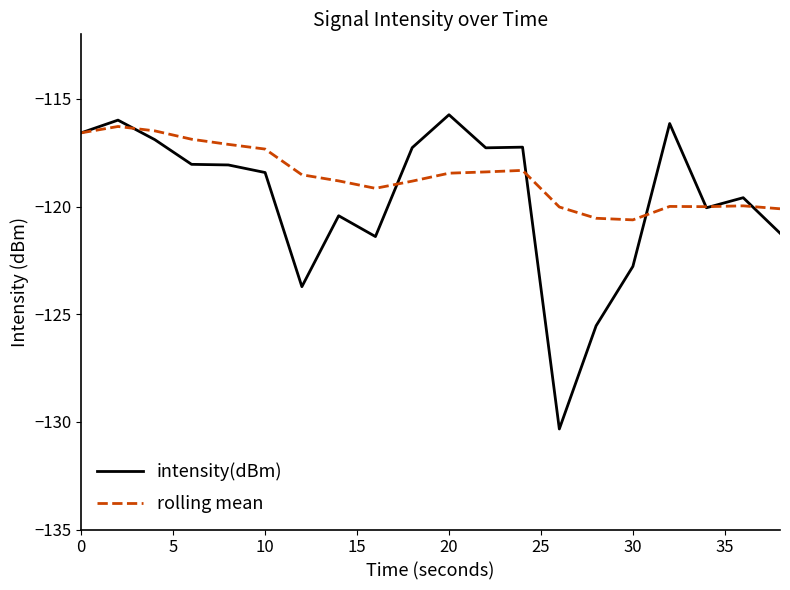

How many distinct data groups are displayed?

2